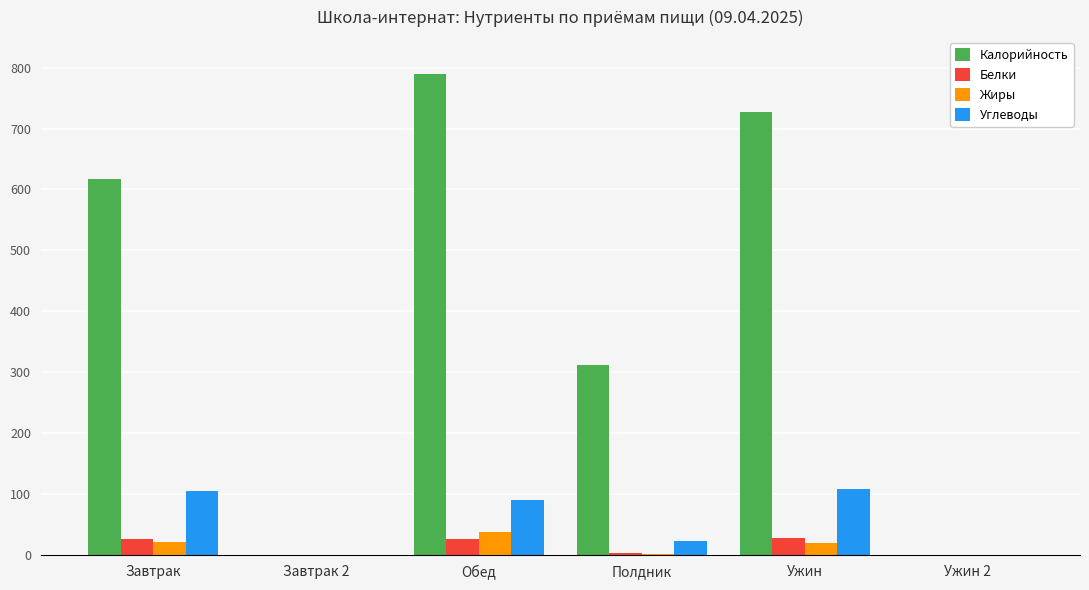

Between Завтрак and Ужин, which series saw the biggest shift?

Калорийность